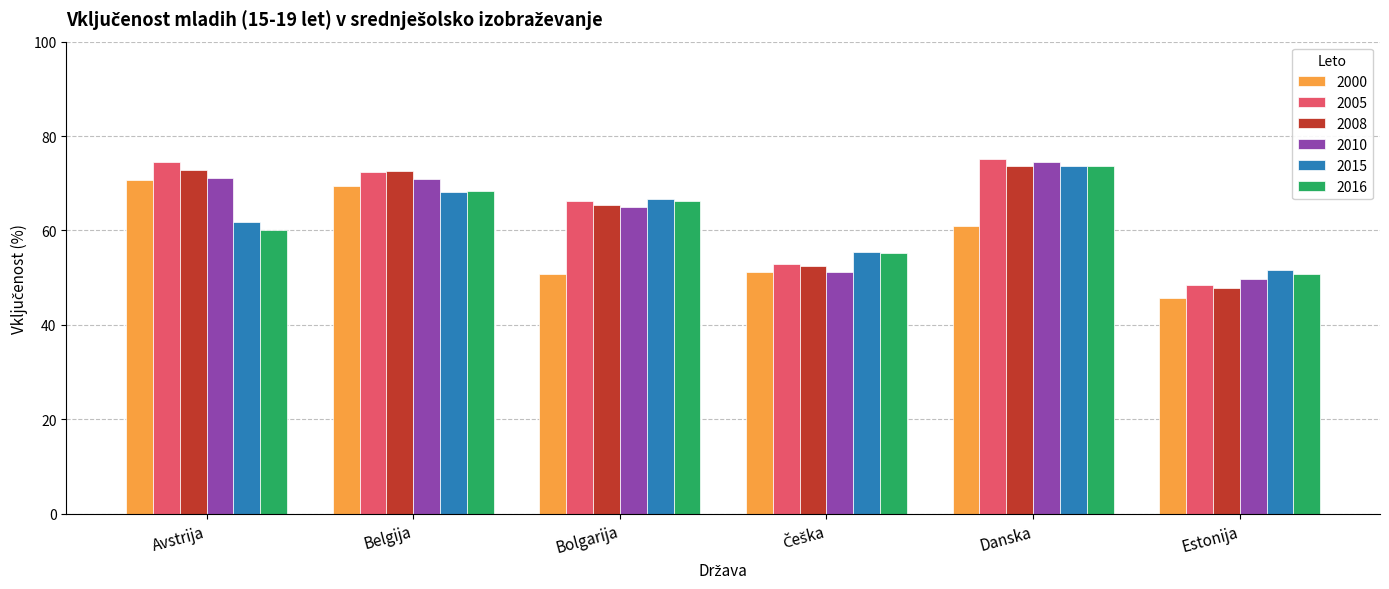

Is it true that 2016 equals 73.7 at Danska?

True